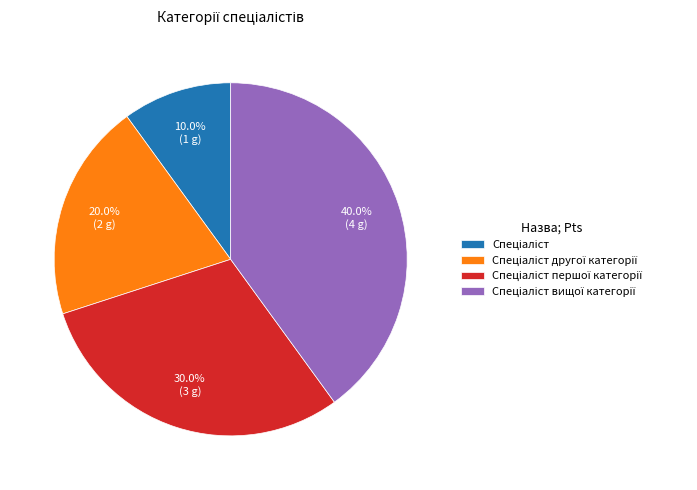

Is there any slice that represents more than half of the pie?

No